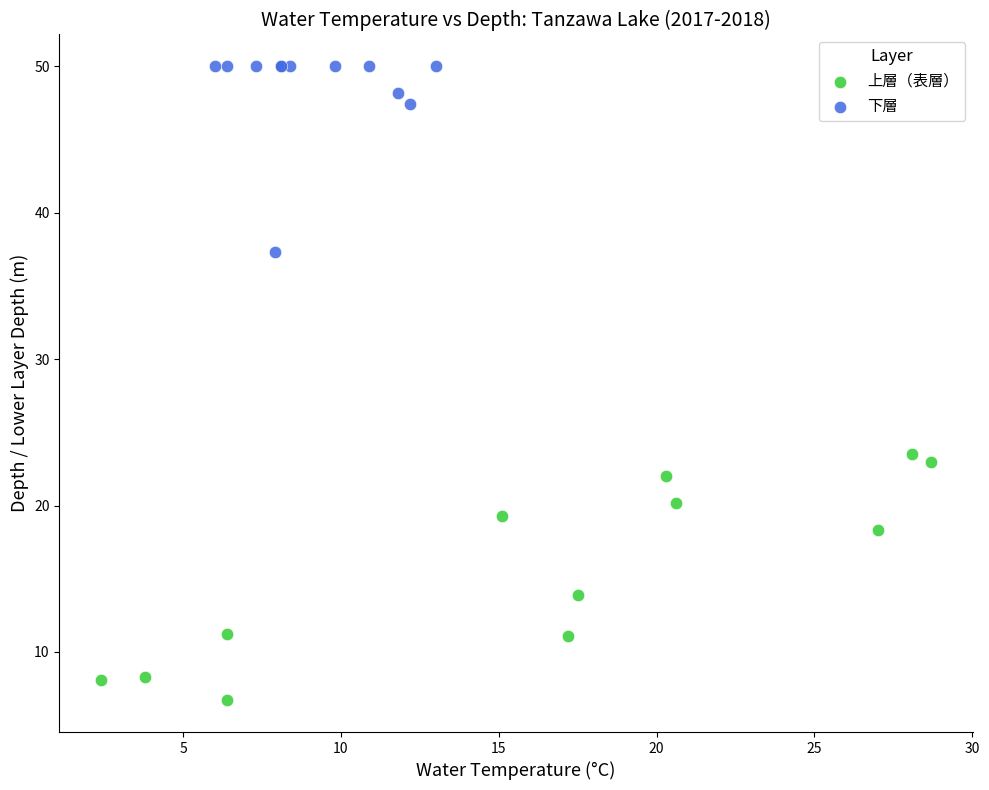

What are all the series names shown in the legend?

上層（表層）, 下層